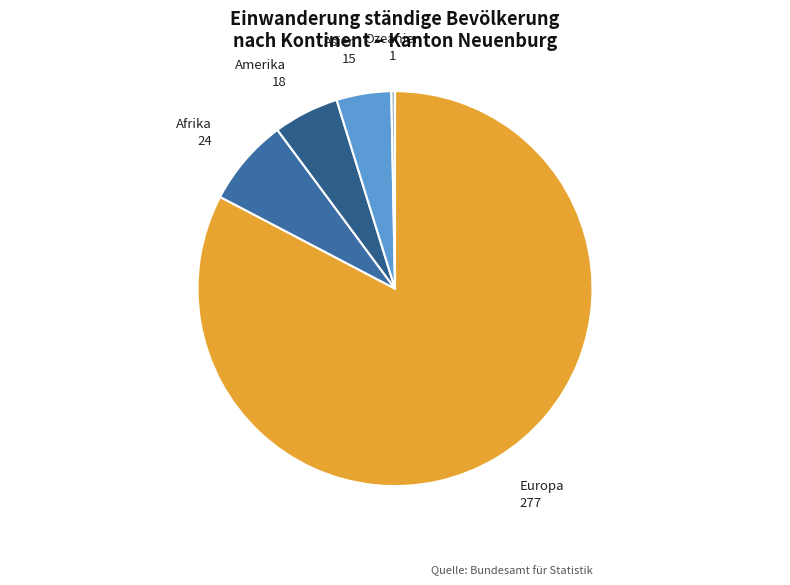

To the nearest percent, what is the difference between the largest and smallest slice percentages?

82%